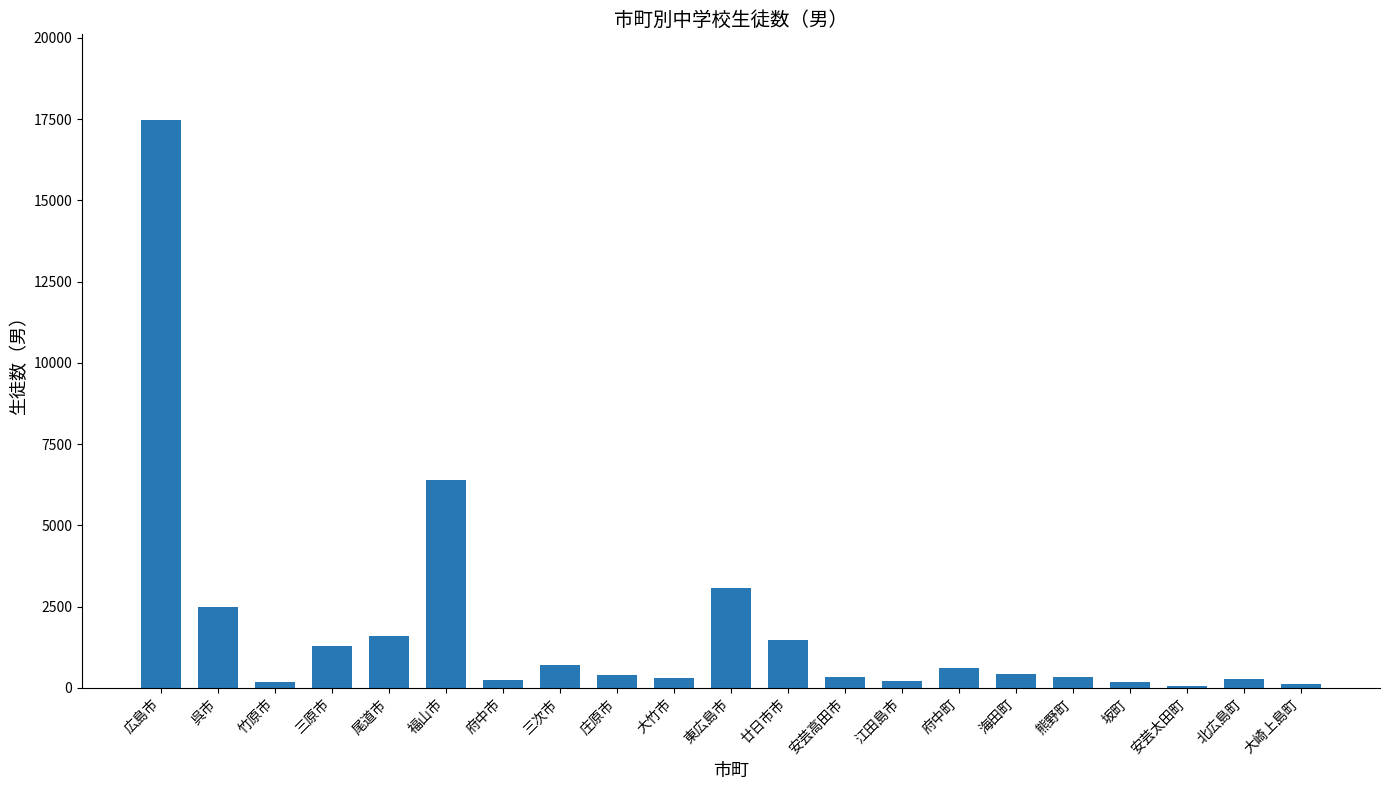

What is the sum of the values at 東広島市 and 広島市?

20561